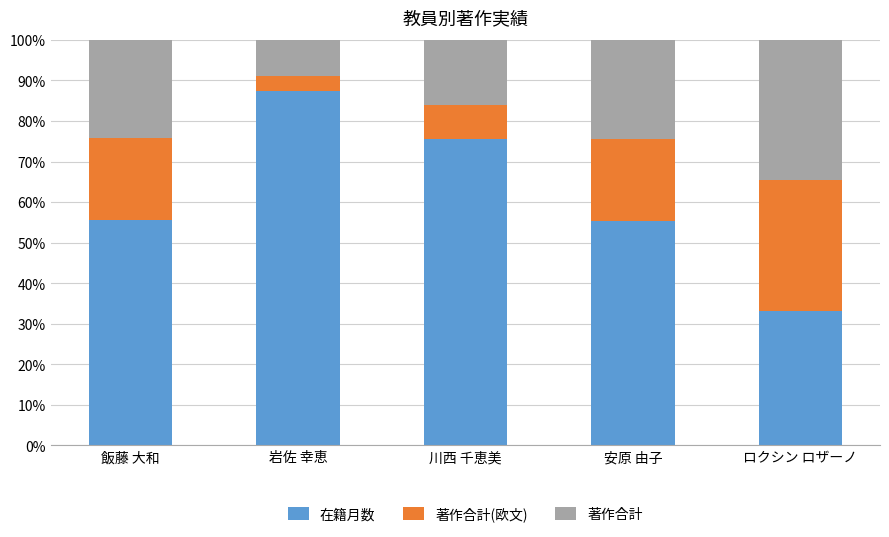

What is the lowest value of the 在籍月数 series?

33.2